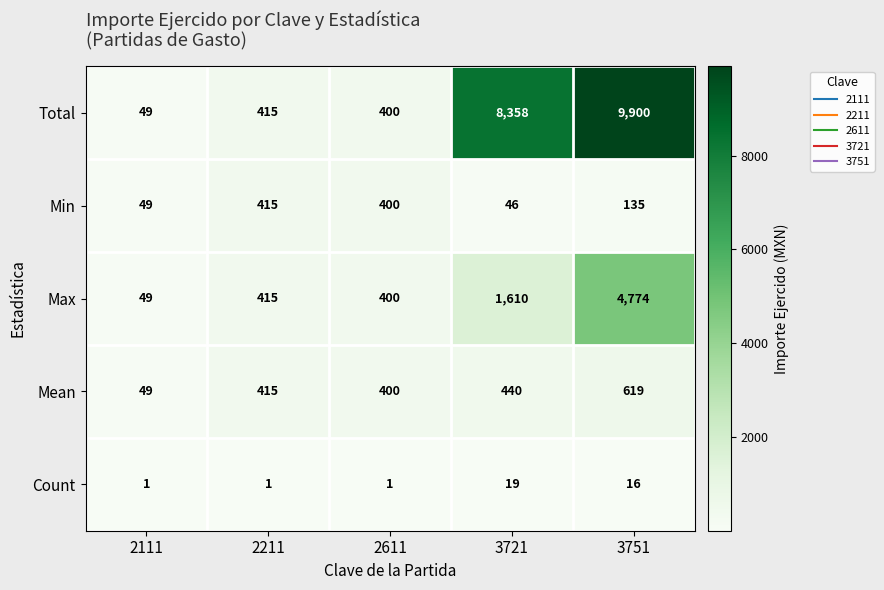

At which category does the chart reach its peak across all series?

3751